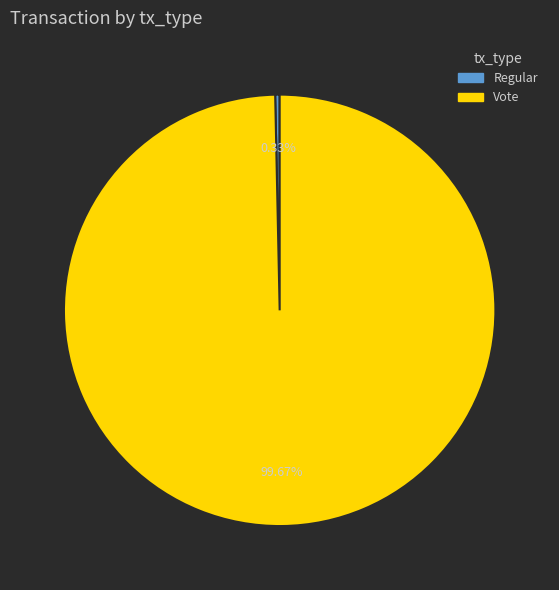

How many segments does this pie chart have?

2